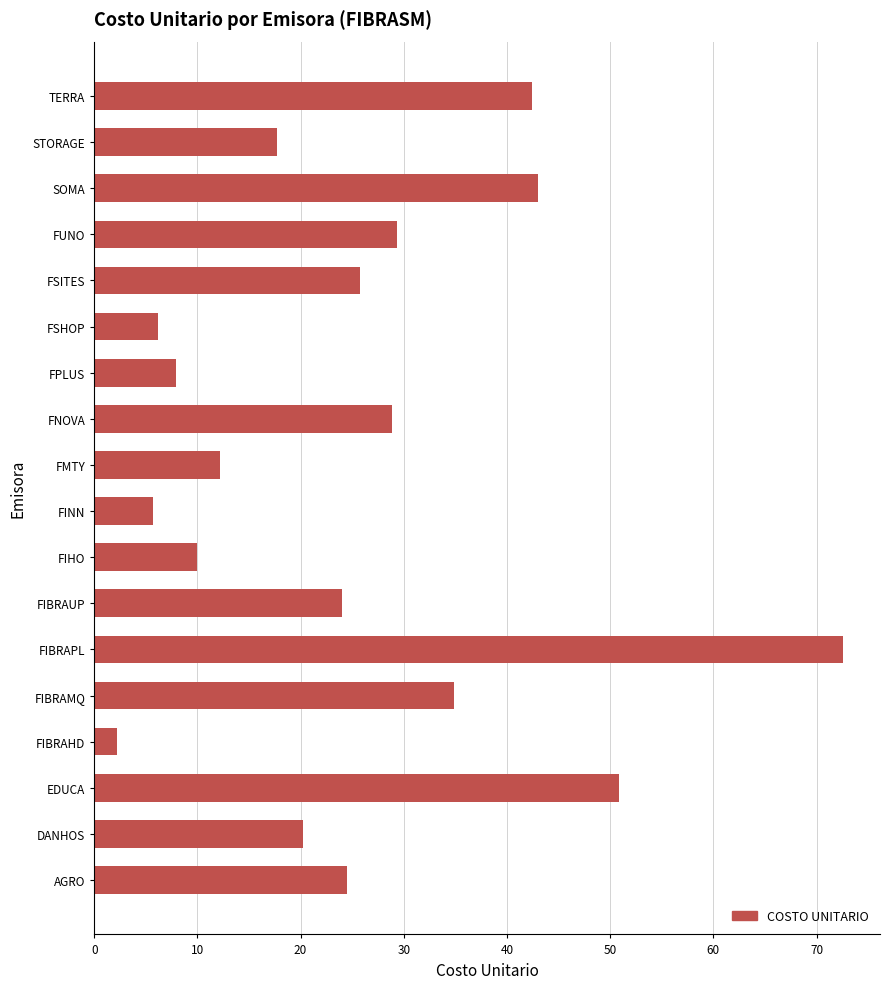

True or false: the data shows 24.0 at FIBRAUP.

True